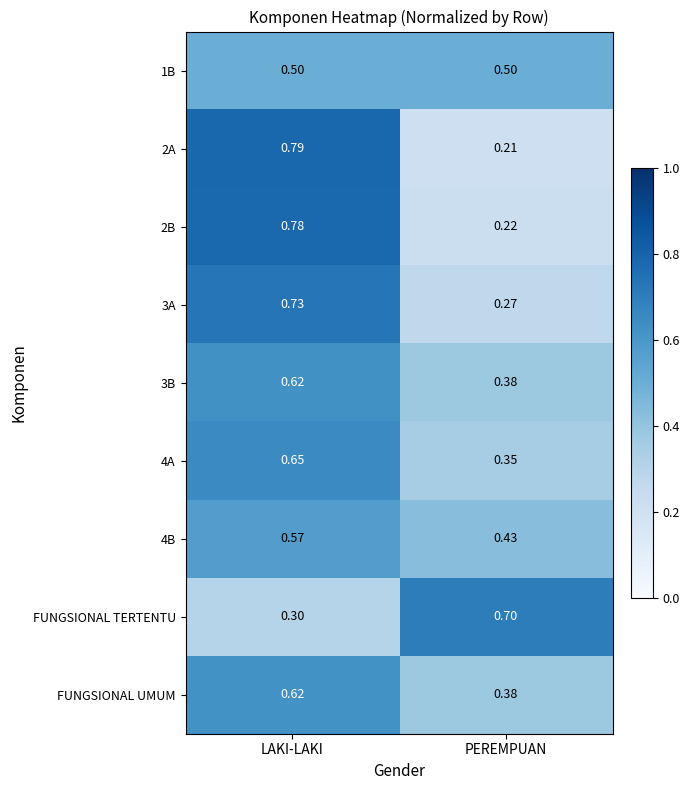

Which series has the widest spread of values?

2A